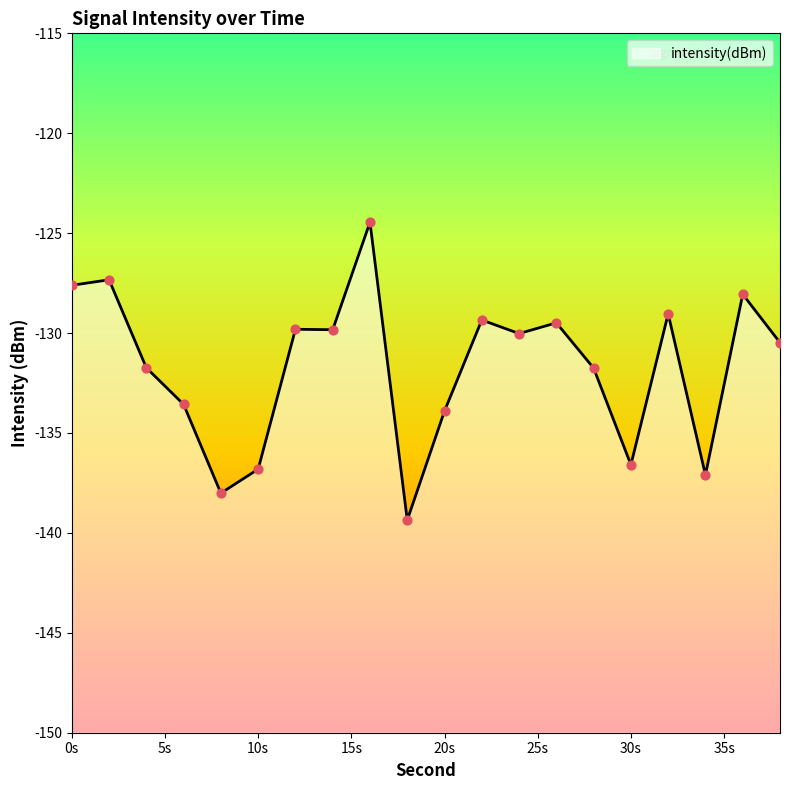

Between 36 and 24, which is larger?

36